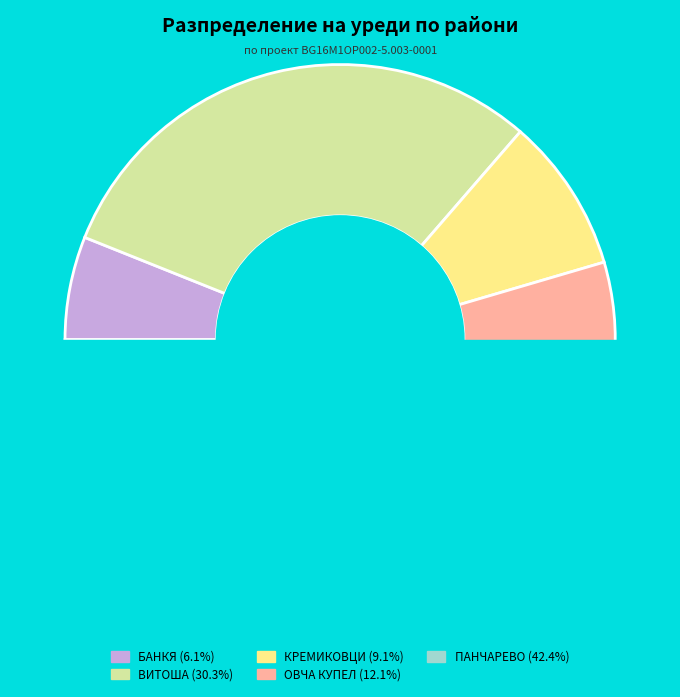

Which category has the smallest portion of the pie?

БАНКЯ